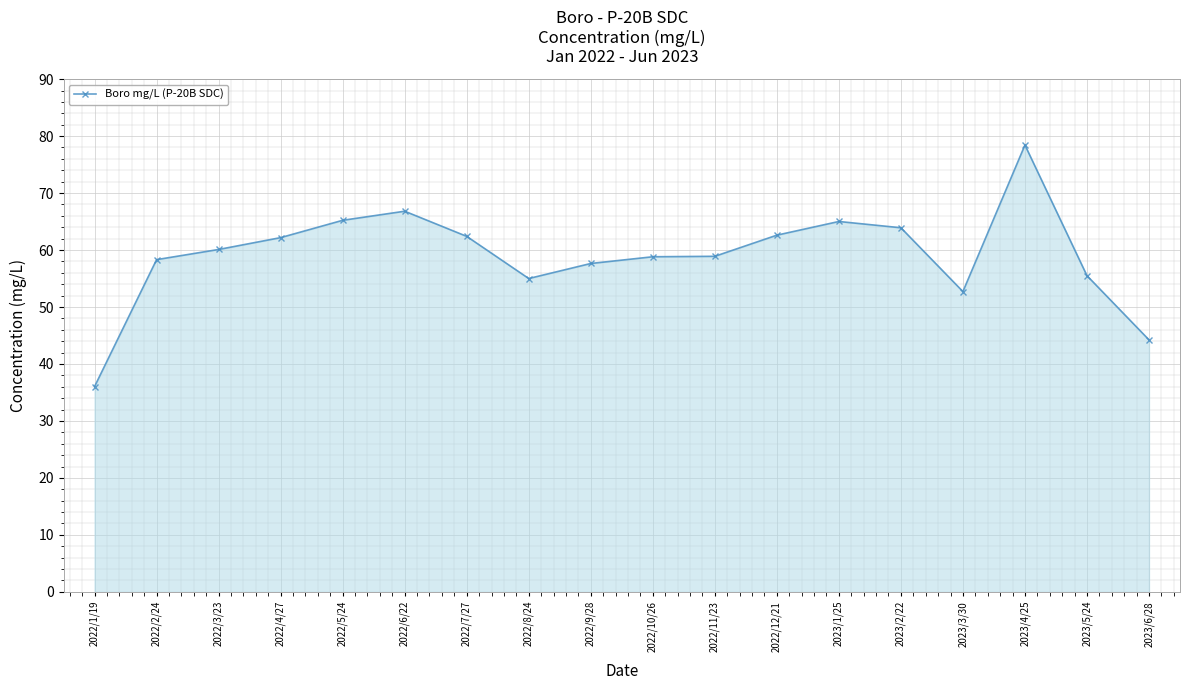

The chart shows a value of 58.9 at 2022/11/23. True or false?

True